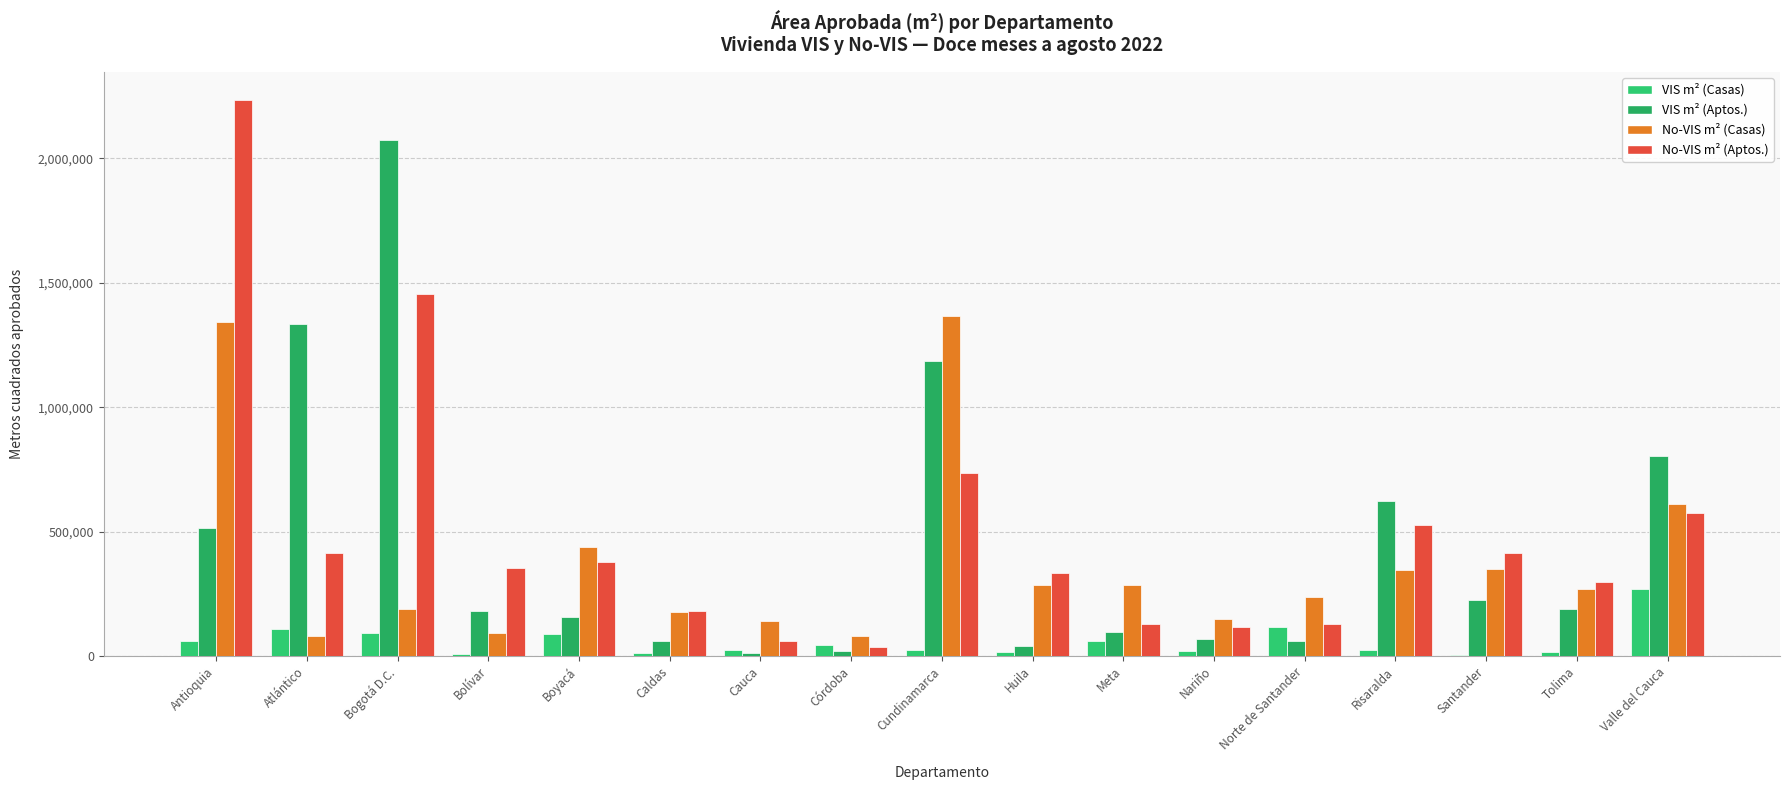

What is the spread (max minus min) of values at Boyacá?

351600